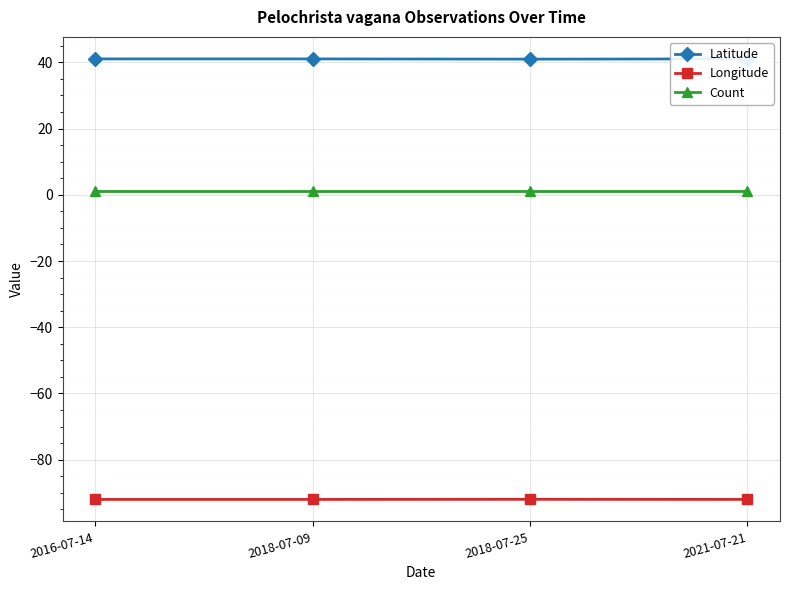

What is the sum of the Longitude values at 2018-07-09 and 2021-07-21?

-184.0